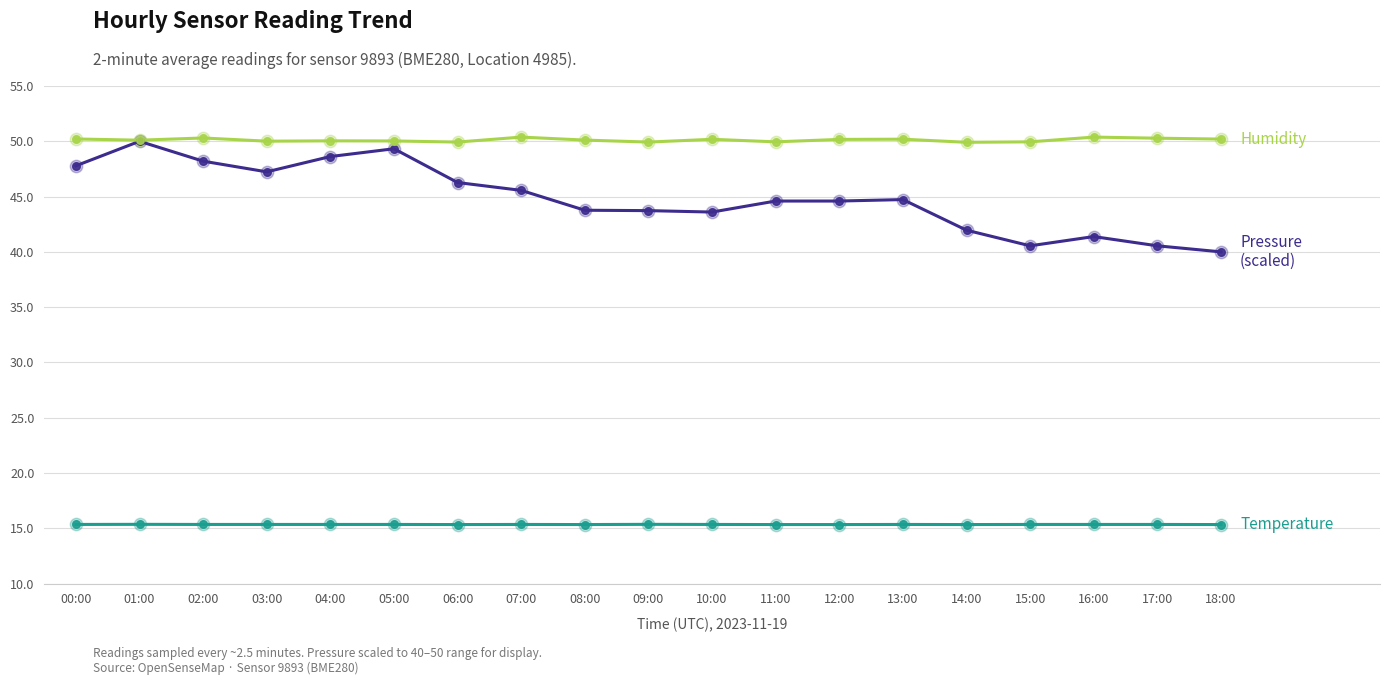

What is the total value across all series at 14:00?

107.2